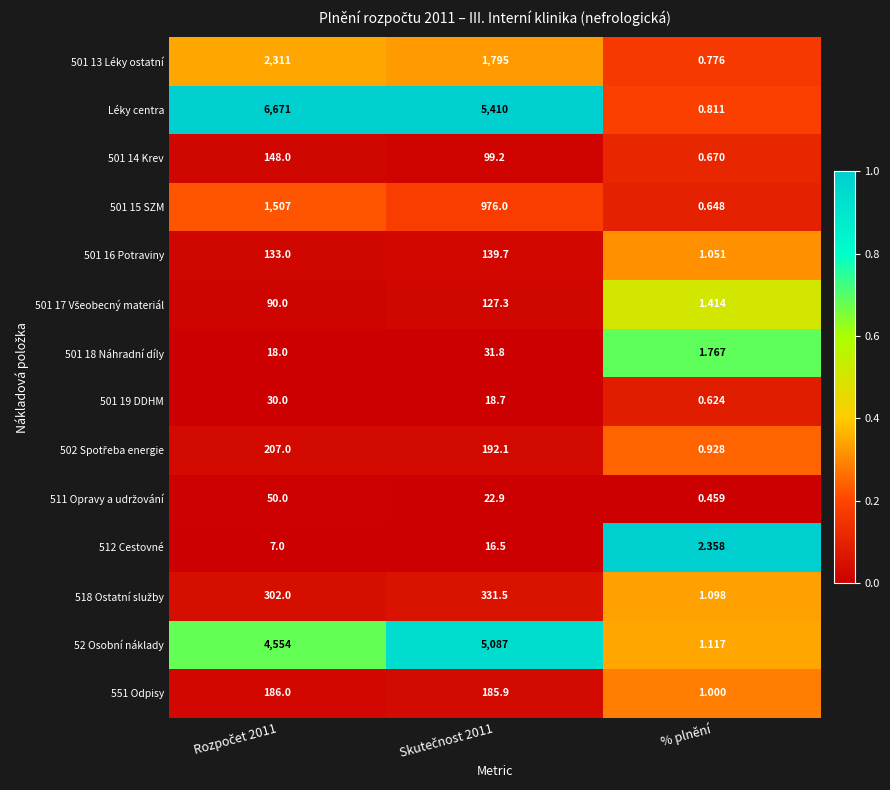

Which series has the largest total across all categories?

Léky centra